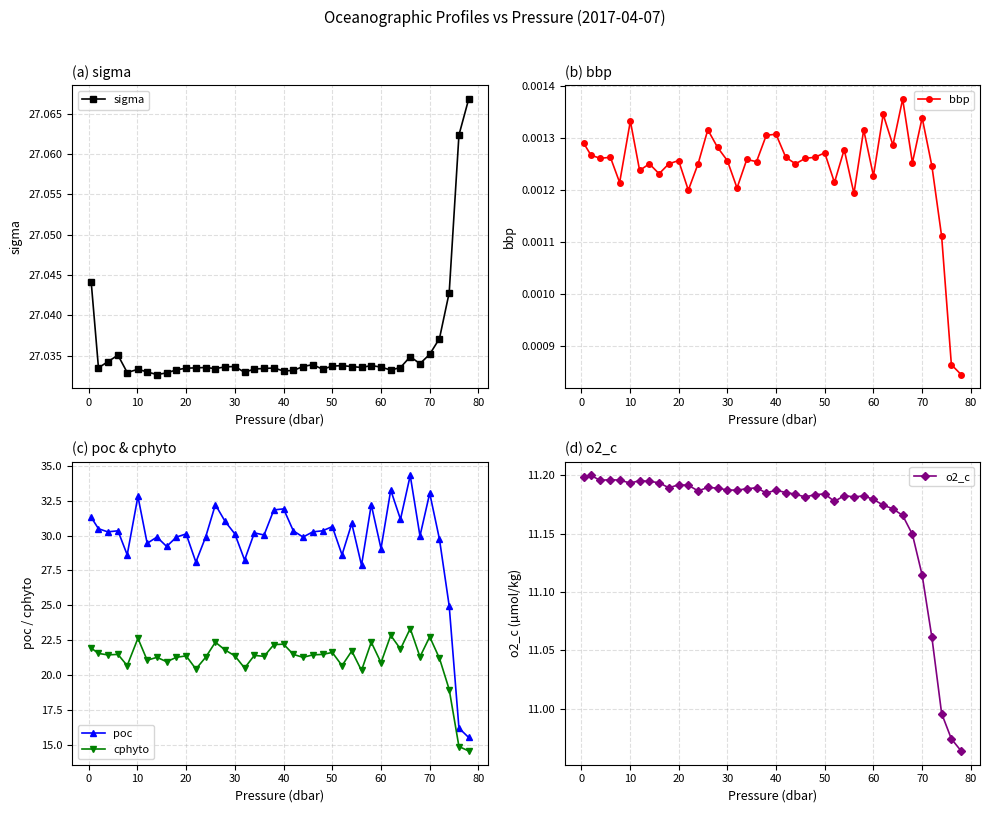

What is the highest value of the cphyto series?

23.3